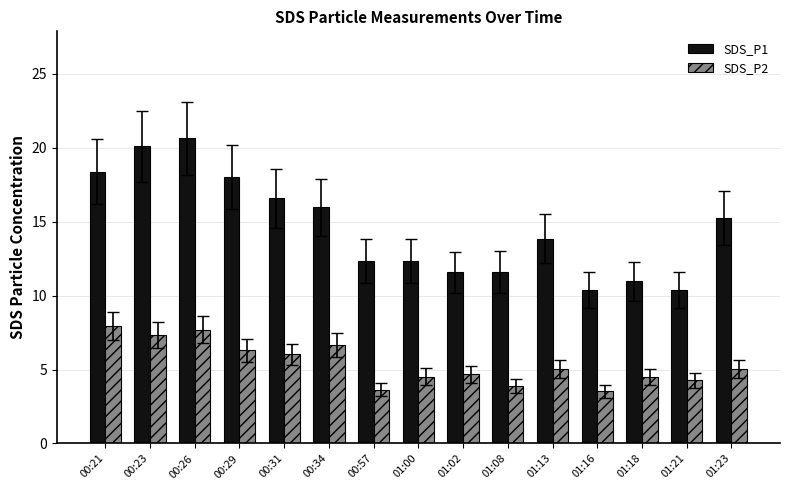

What is the difference between the highest and lowest values at 01:21?

6.1